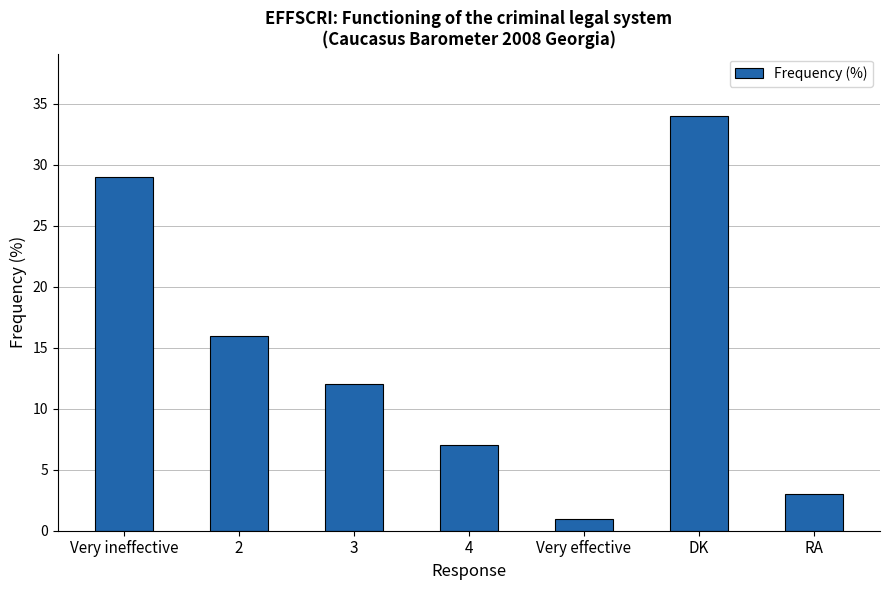

Rank the categories by value from highest to lowest.

DK, Very ineffective, 2, 3, 4, RA, Very effective